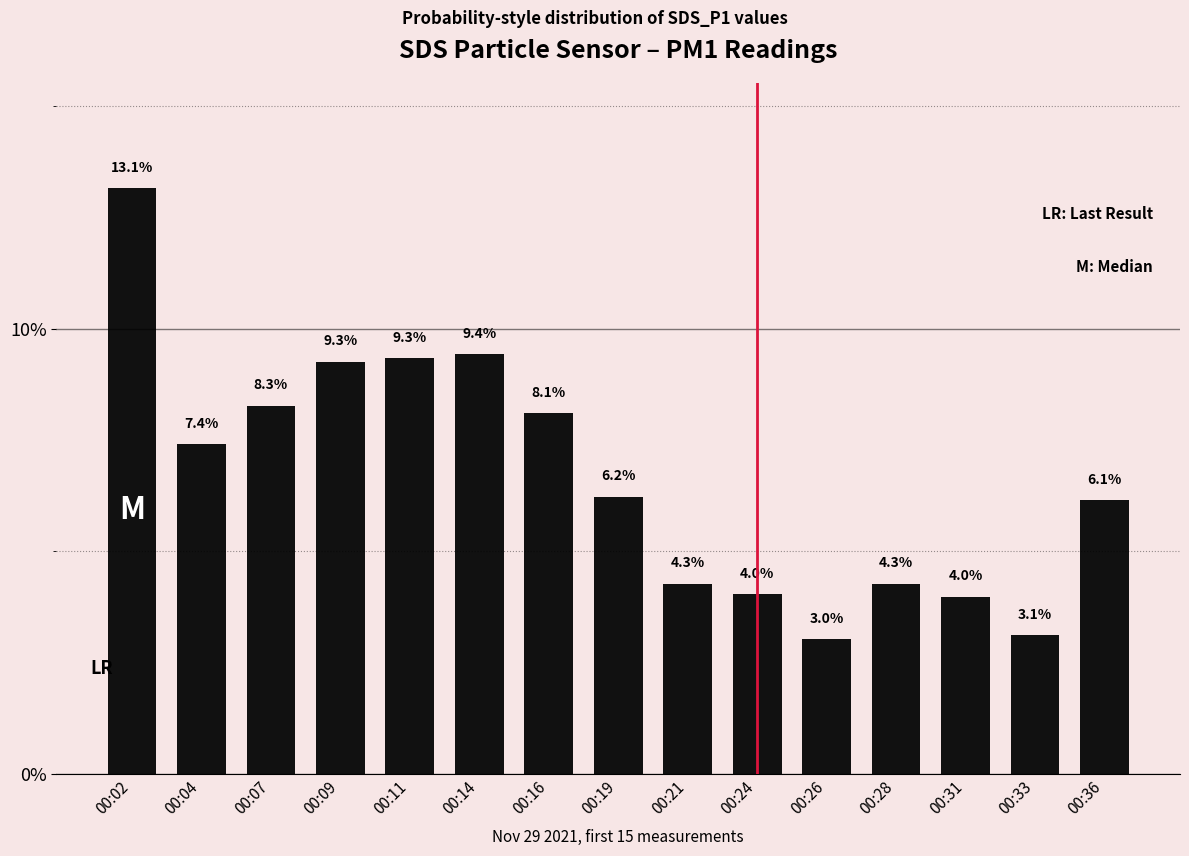

At which label is the value closest to 8?

00:16